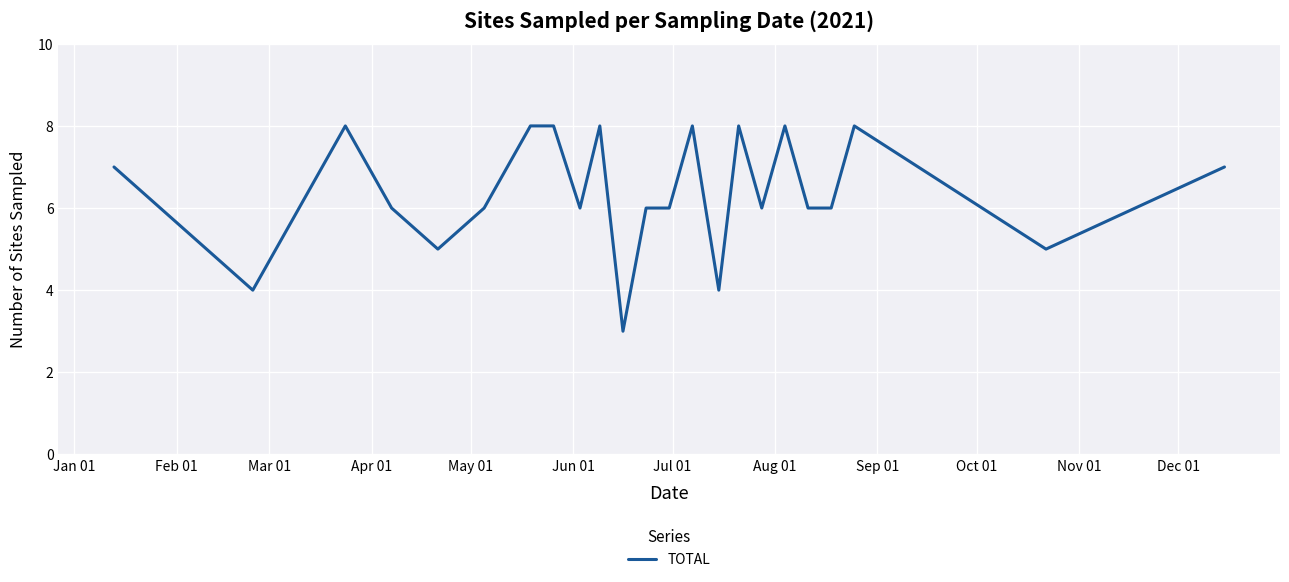

What is the maximum value shown in the chart?

8